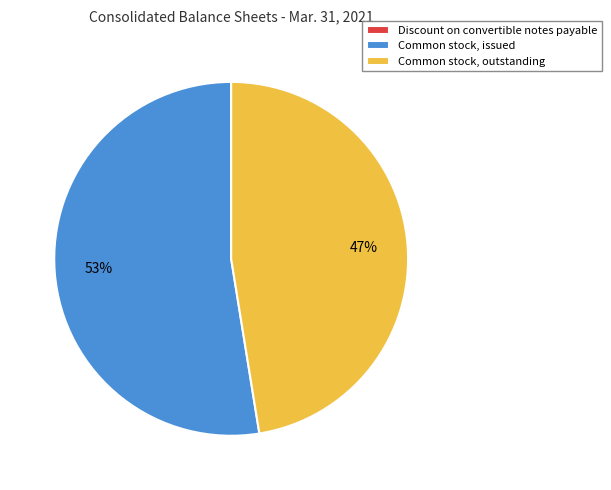

To the nearest percent, what is the average slice percentage?

33%